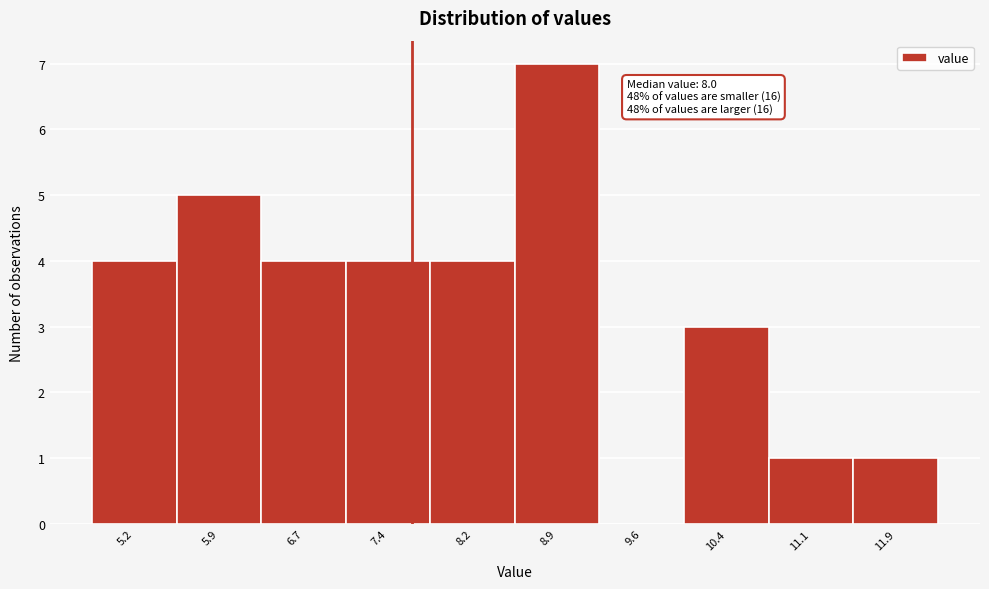

Reading right to left, list all the values displayed in this chart.

11.9=1	11.1=1	10.4=3	9.6=0	8.9=7	8.2=4	7.4=4	6.7=4	5.9=5	5.2=4